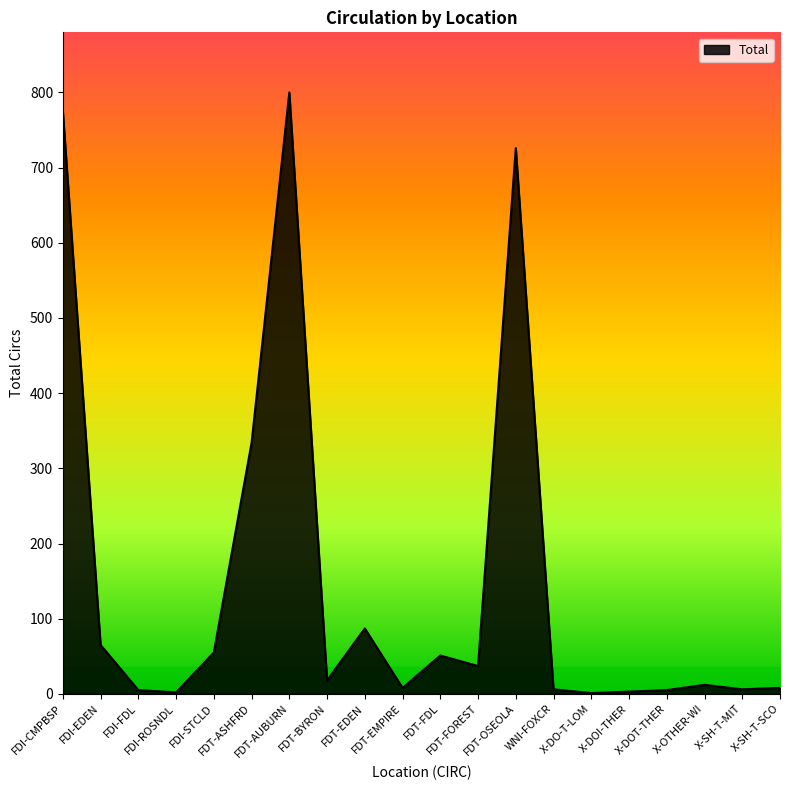

Where is the data nearest to the value 400?

FDT-ASHFRD